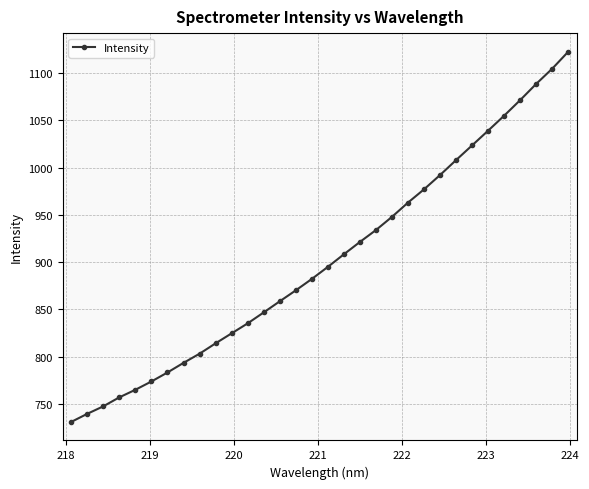

What is the difference between the second highest and minimum values?

374.1